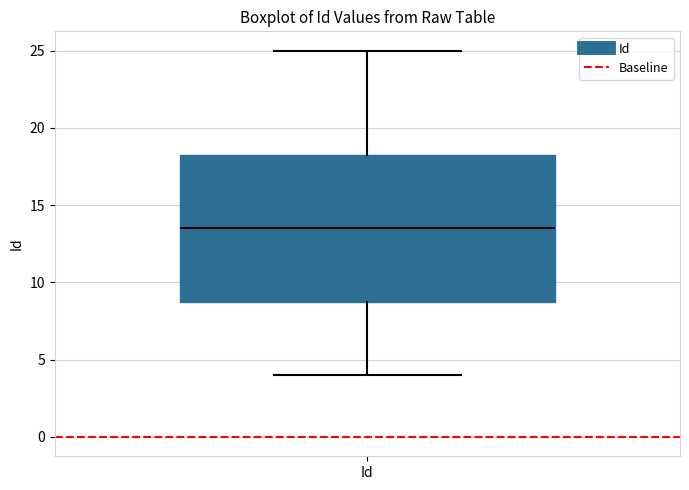

Where does the median line of the box for Id sit on the y-axis? The values are not printed on the chart, so give them approximately, as read against the axis.

13.5